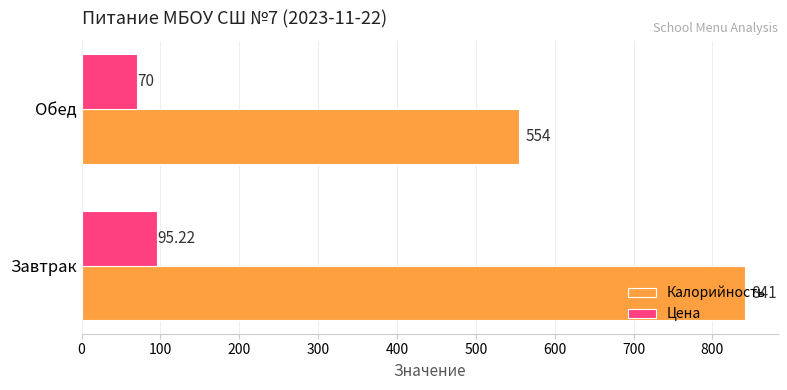

Count the number of categories in the chart.

2